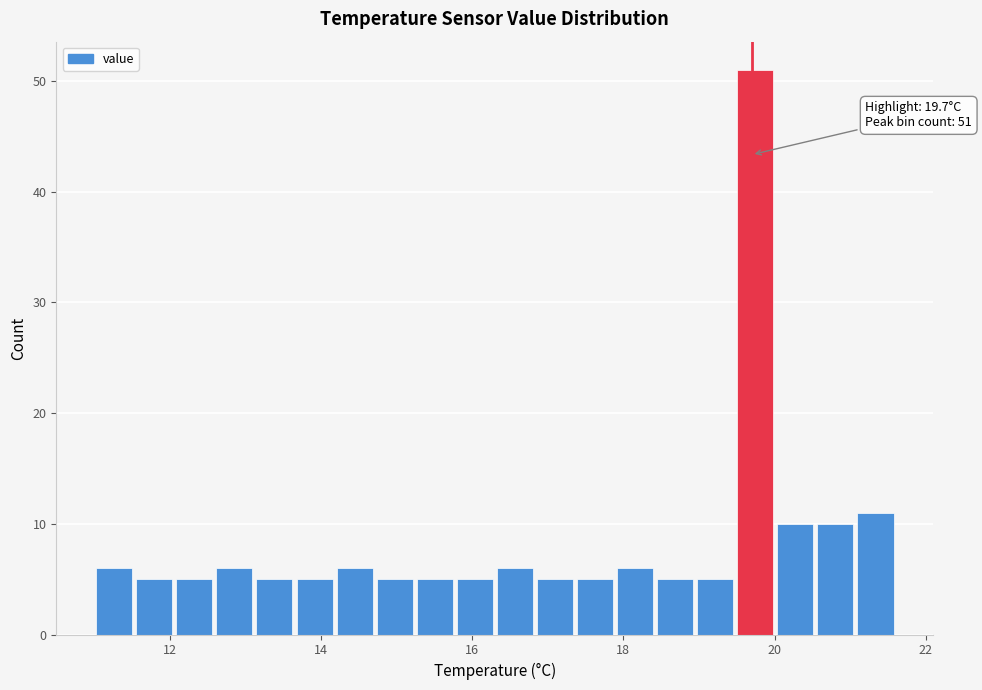

Around what value on the x-axis is the tallest bar? Give the approximate position of its centre, as read against the axis.

19.8